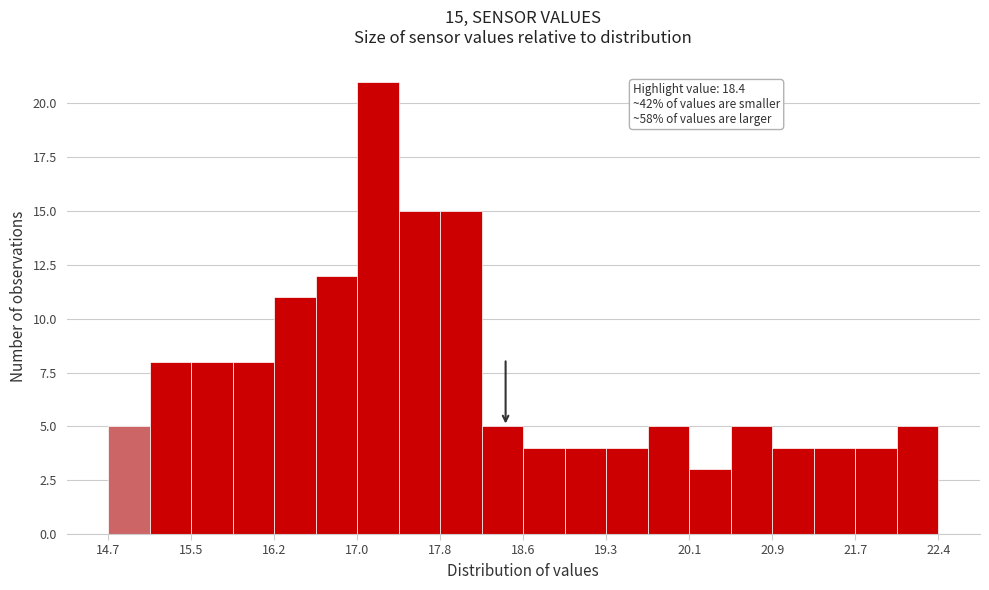

Around what value on the x-axis is the tallest bar? Give the approximate position of its centre, as read against the axis.

17.2